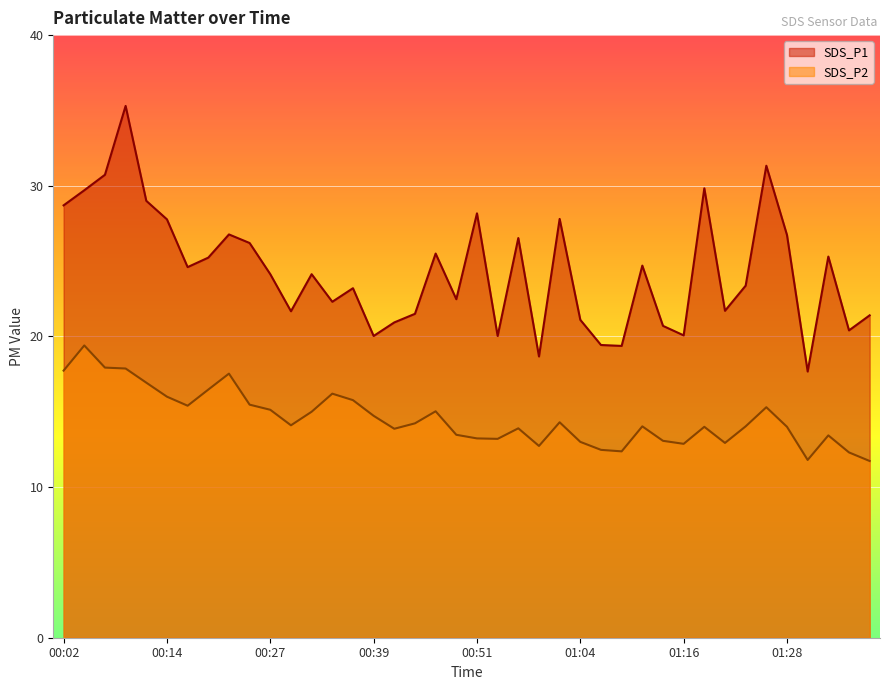

What are all the series names shown in the legend?

SDS_P1, SDS_P2